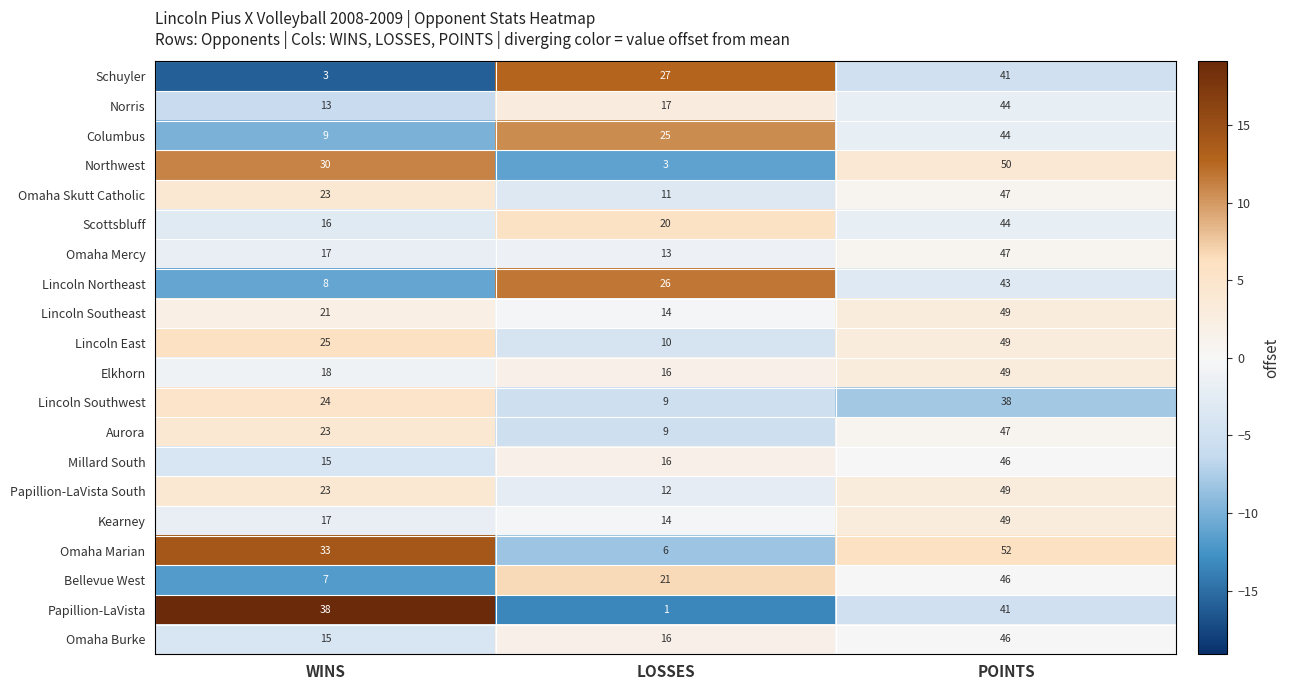

What is the difference between the second highest and minimum values in the Kearney series?

3